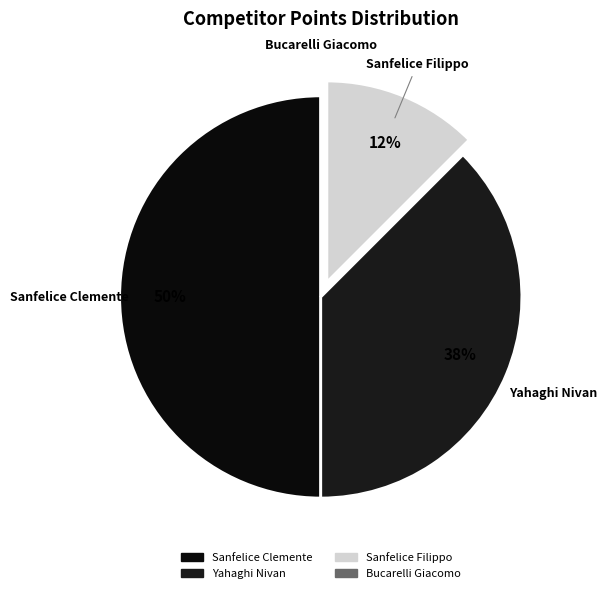

Between Sanfelice Filippo and Yahaghi Nivan, which is larger?

Yahaghi Nivan